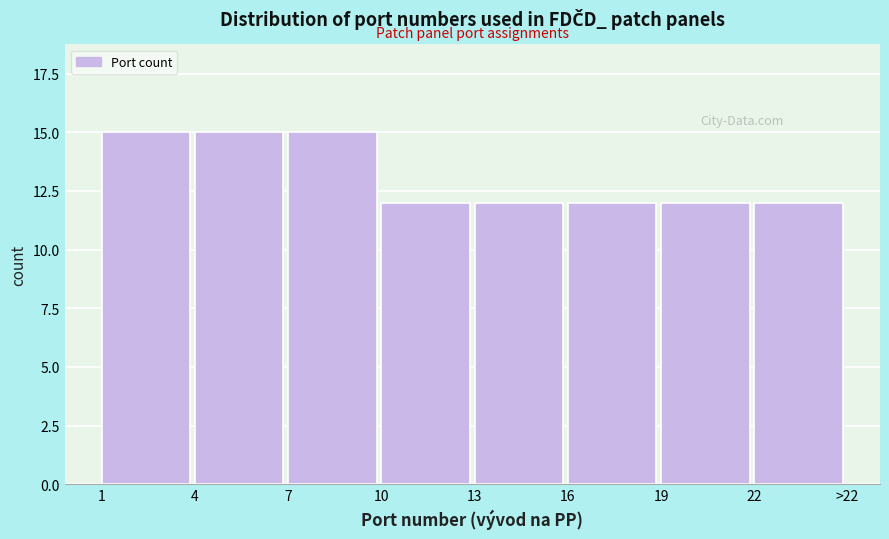

Reading left to right, what are all the values shown in this chart?

15	15	15	12	12	12	12	12